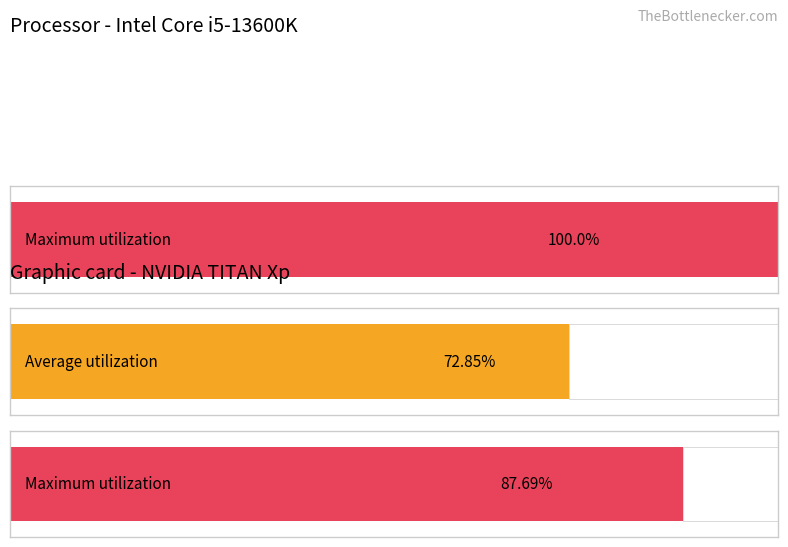

True or false: Average utilization has a value of 2.3 at 1.

False